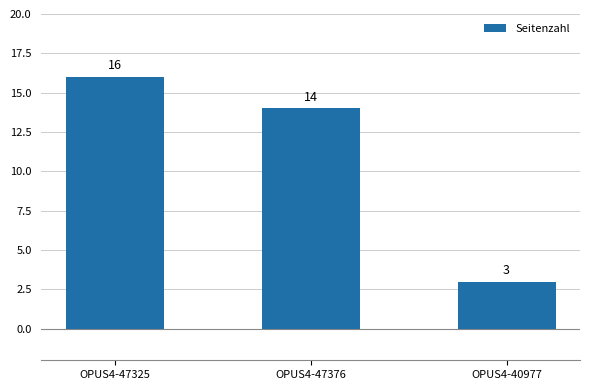

What is the label of the 1st bar from the right?

OPUS4-40977